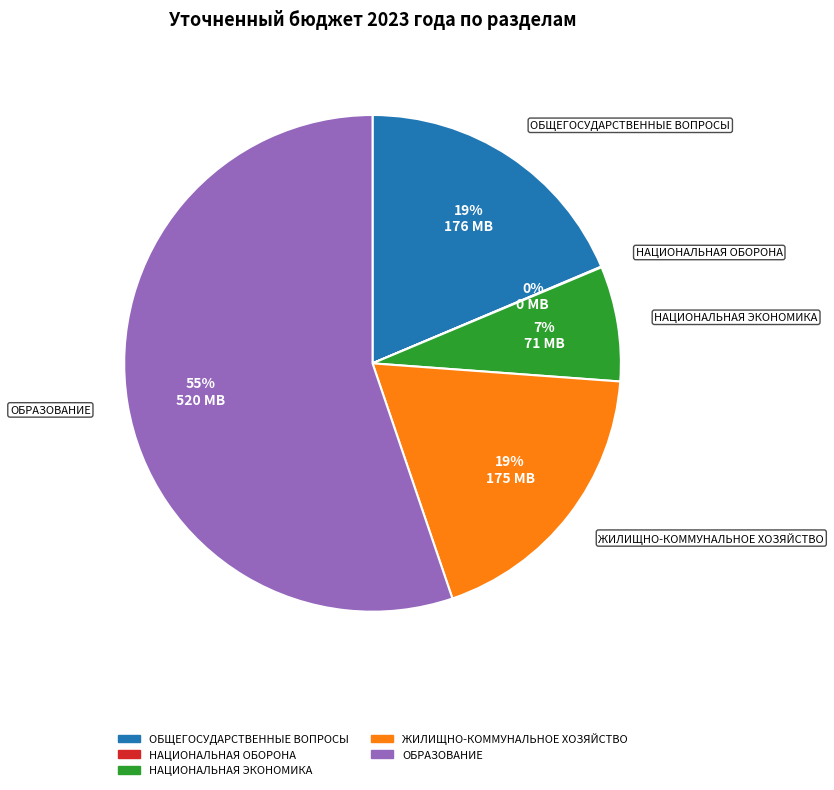

Between НАЦИОНАЛЬНАЯ ЭКОНОМИКА and ОБЩЕГОСУДАРСТВЕННЫЕ ВОПРОСЫ, which is larger?

ОБЩЕГОСУДАРСТВЕННЫЕ ВОПРОСЫ